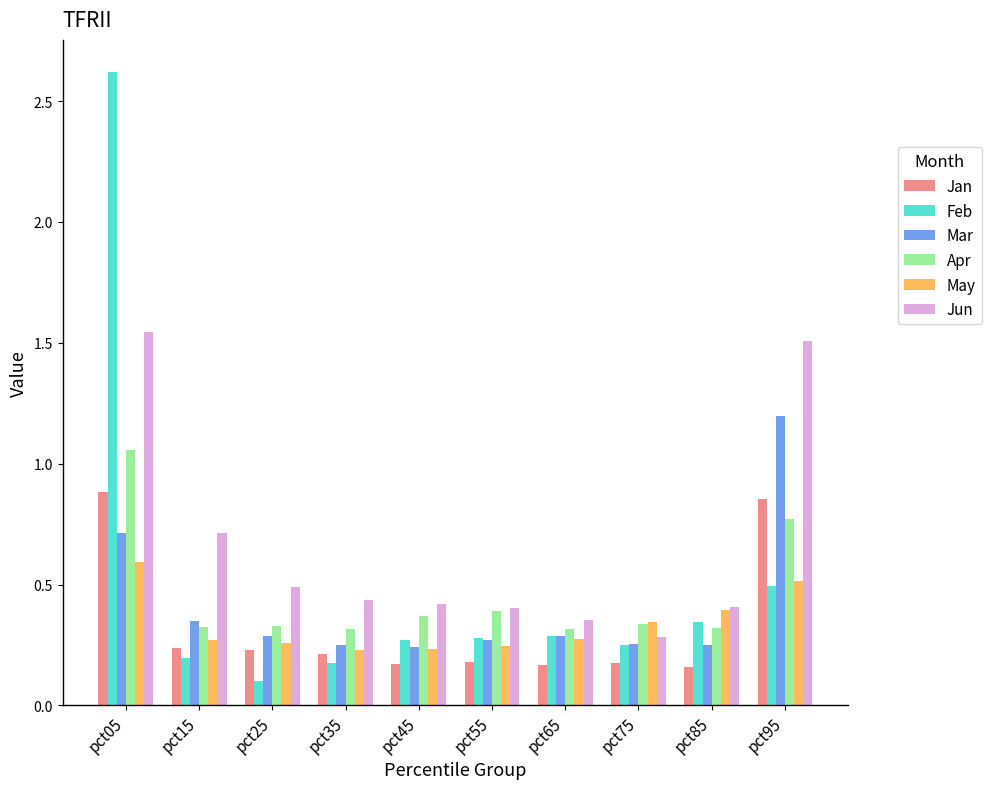

Rank the series by their maximum value, from highest to lowest.

Feb, Jun, Mar, Apr, Jan, May